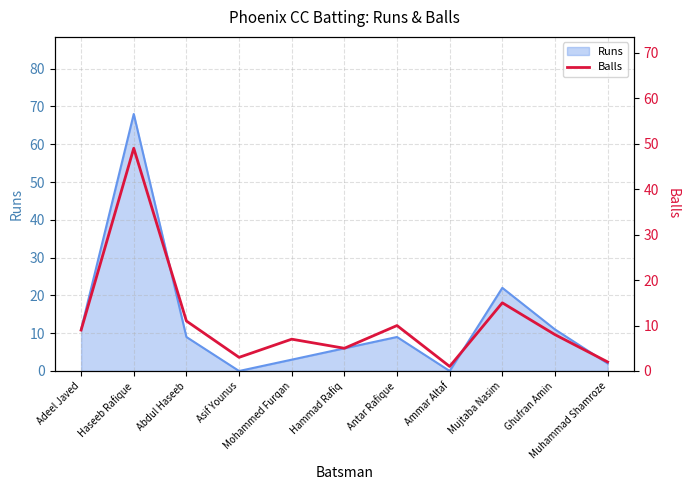

What is the highest value of the Runs series?

68